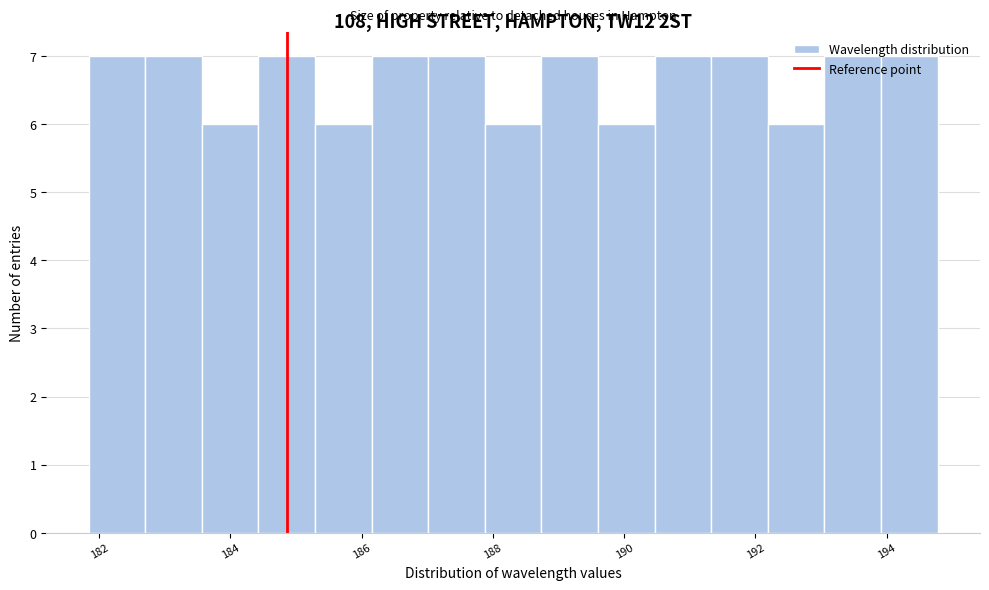

Reading left to right, list every bar in this chart as the range it spans on the x-axis followed by its height. Neither the bar edges nor the heights are printed on the chart, so give them approximately, as read against the axes.

181.8 to 182.8: 7
182.8 to 183.6: 7
183.6 to 184.4: 6
184.4 to 185.2: 7
185.2 to 186.2: 6
186.2 to 187.0: 7
187.0 to 187.8: 7
187.8 to 188.8: 6
188.8 to 189.6: 7
189.6 to 190.4: 6
190.4 to 191.4: 7
191.4 to 192.2: 7
192.2 to 193.0: 6
193.0 to 194.0: 7
194.0 to 194.8: 7